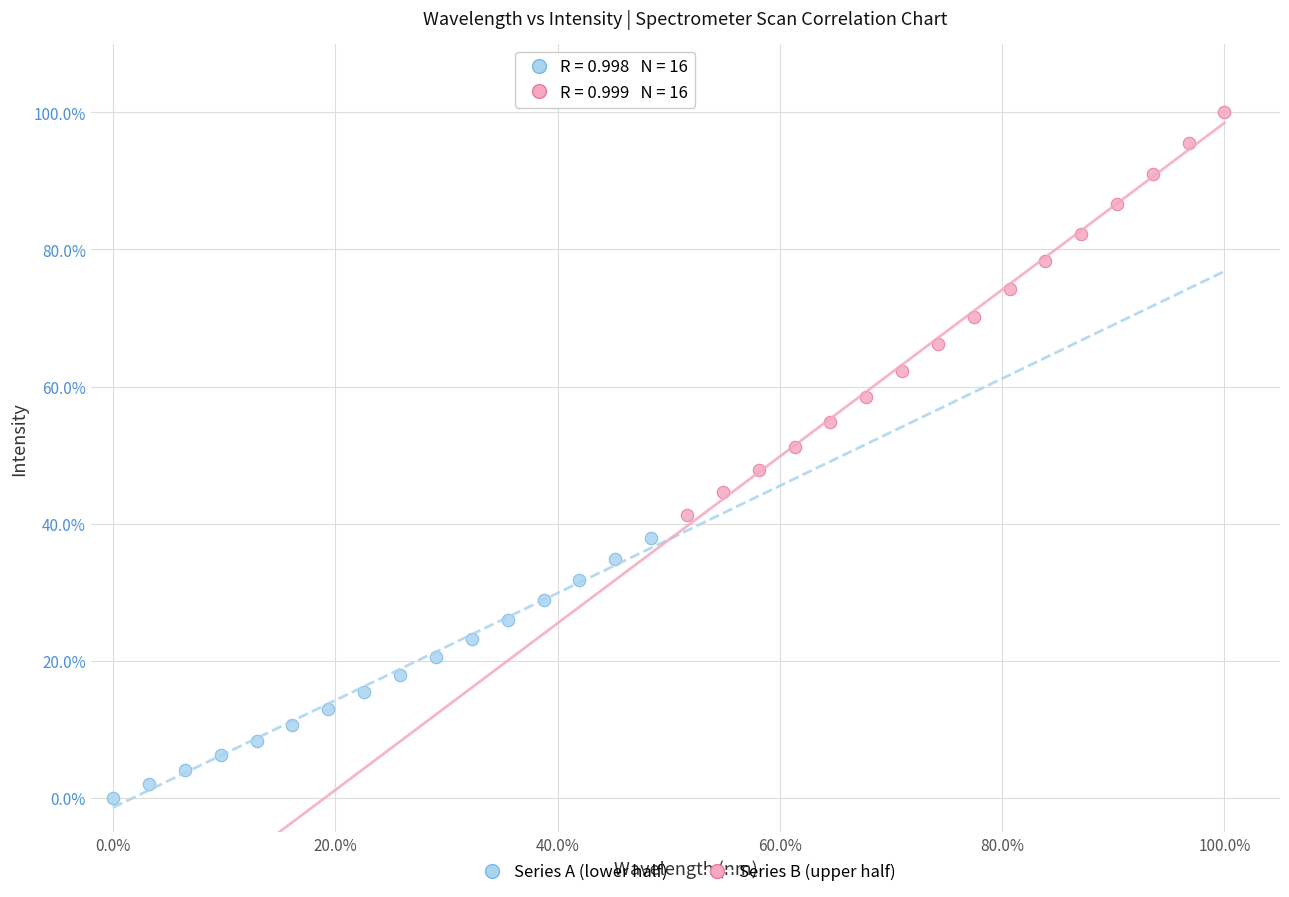

What are all the series names shown in the legend?

Series A (lower half), Series B (upper half)